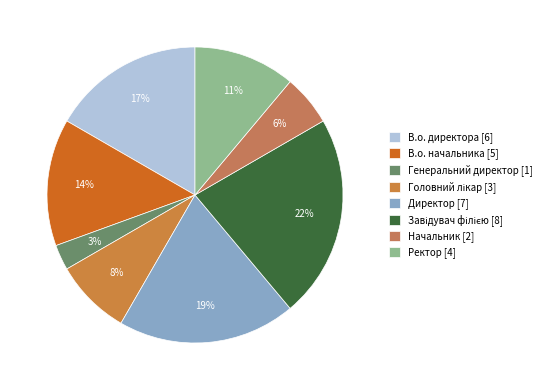

Rank the categories by value from highest to lowest.

Завідувач філією, Директор, В.о. директора, В.о. начальника, Ректор, Головний лікар, Начальник, Генеральний директор